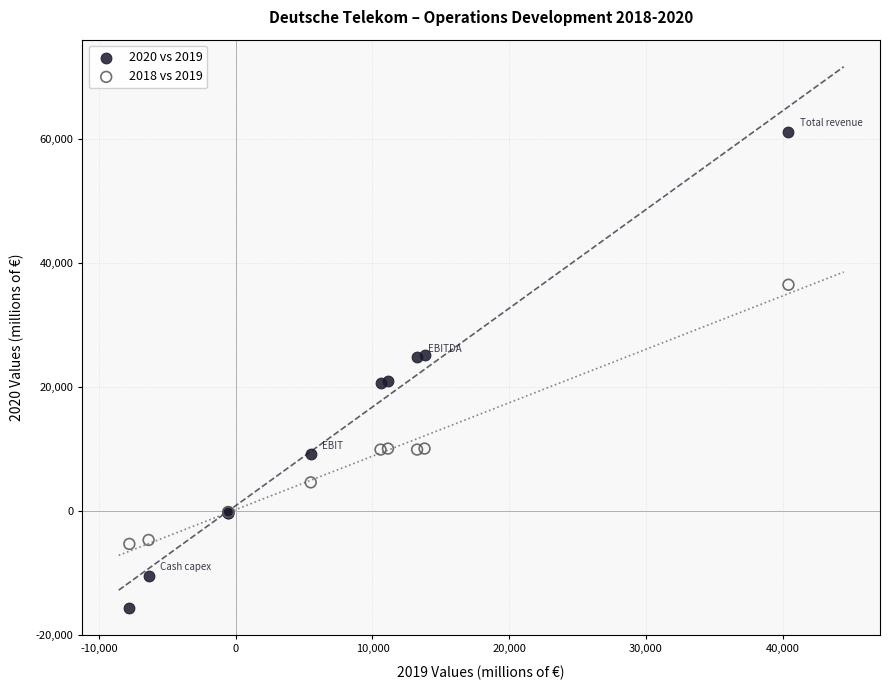

Which series contains the highest Y value?

2020 vs 2019